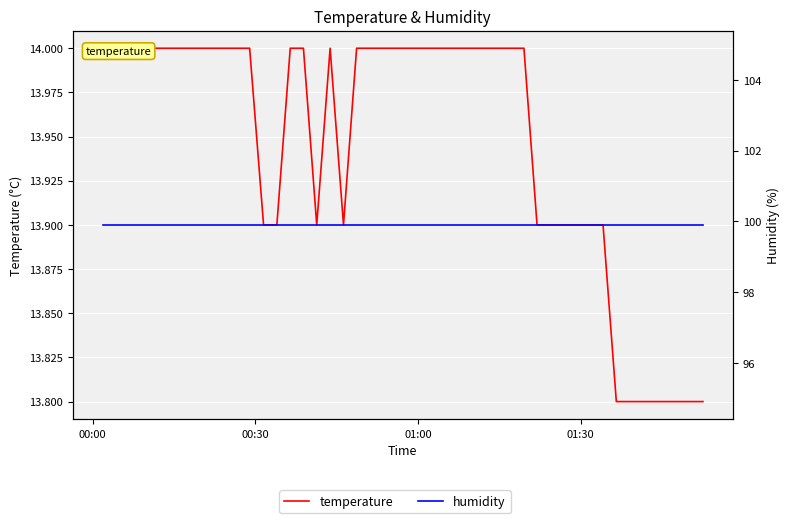

True or false: temperature and humidity intersect in this chart.

False